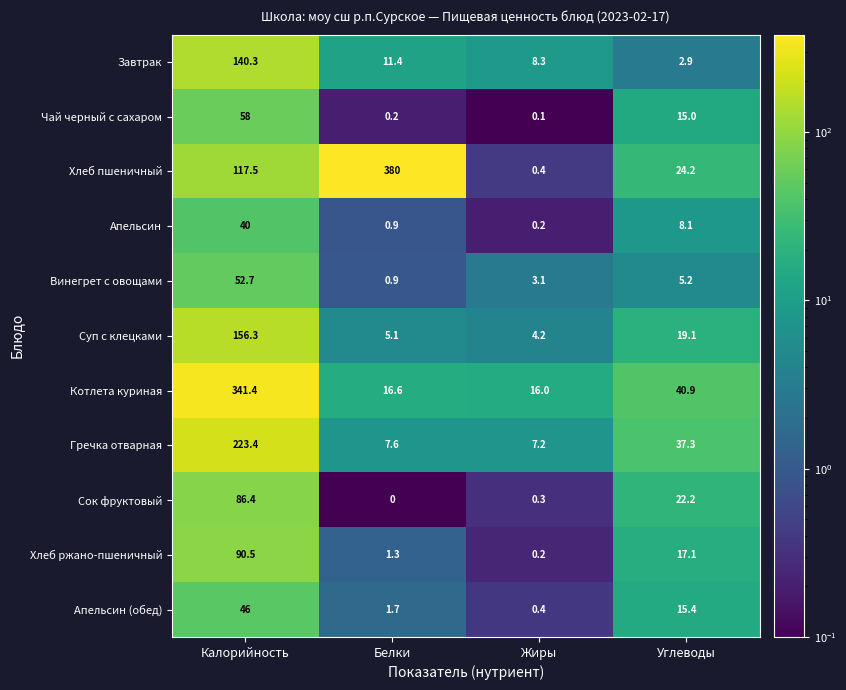

List the series in order of their peak value, lowest first.

Апельсин, Апельсин (обед), Винегрет с овощами, Чай черный с сахаром, Сок фруктовый, Хлеб ржано-пшеничный, Завтрак, Суп с клецками, Гречка отварная, Котлета куриная, Хлеб пшеничный